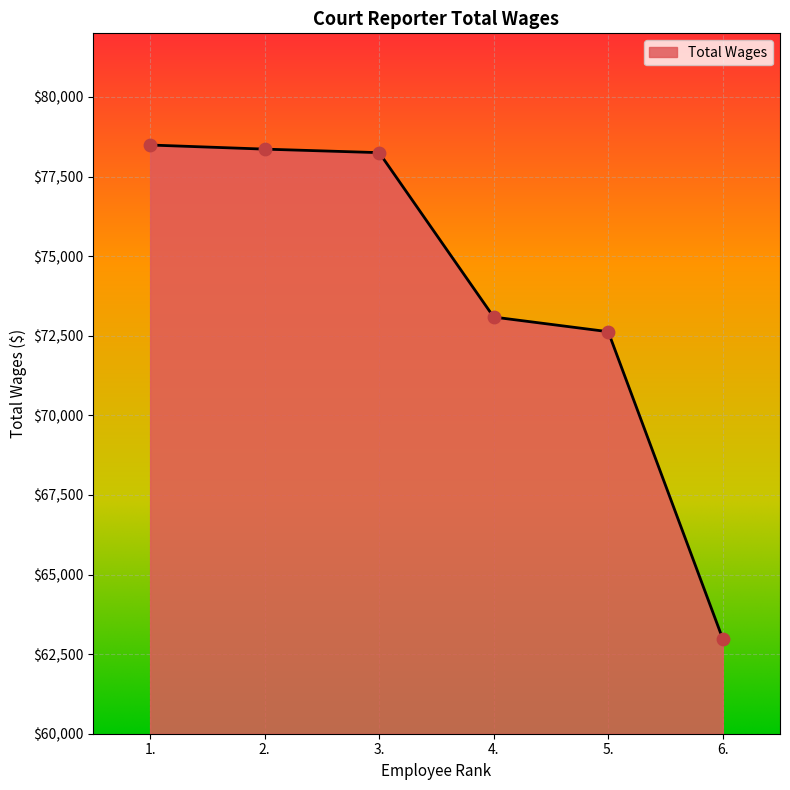

What is the change in value from 4. to 6.?

-10107